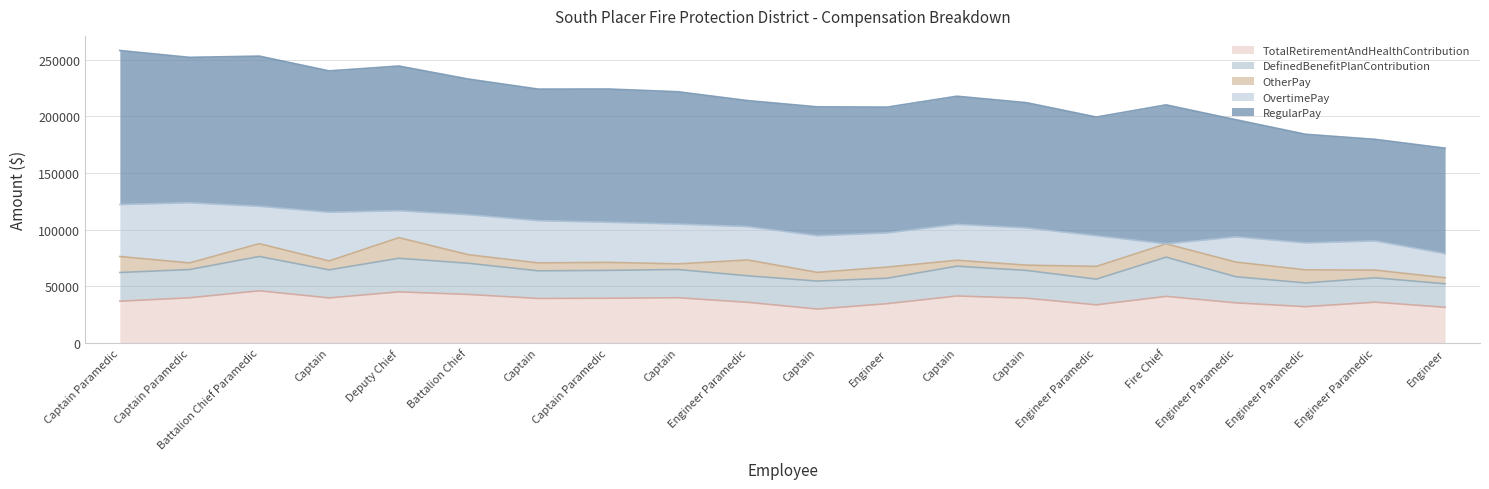

How many lines are shown in the chart?

5